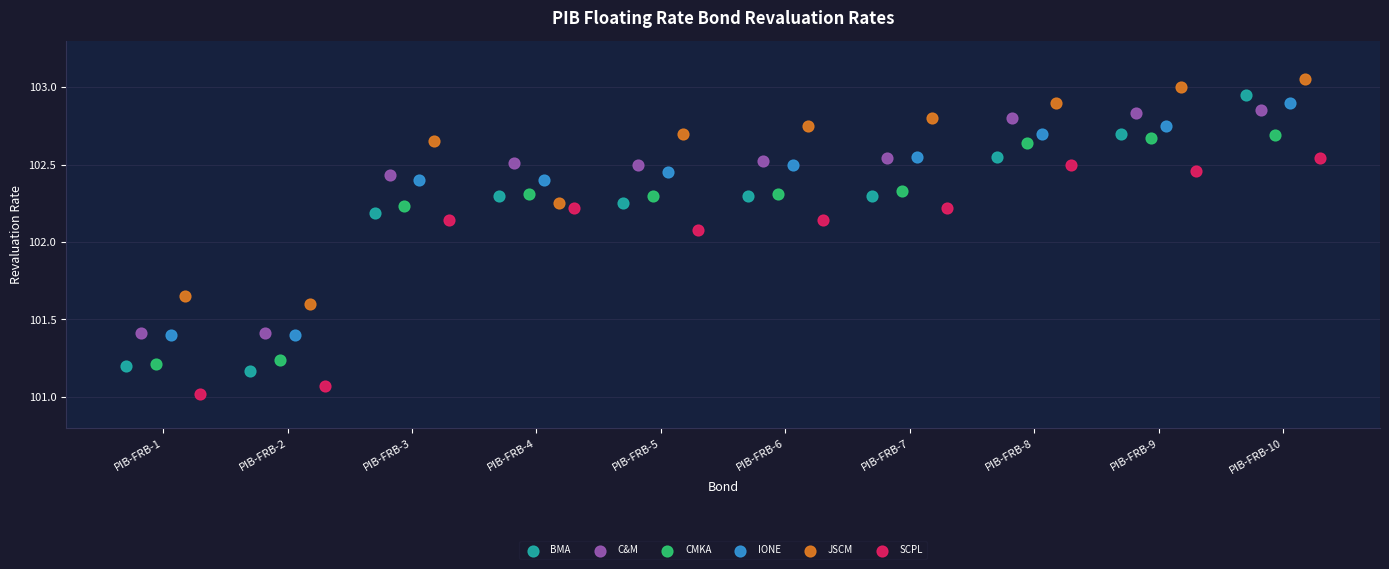

Which series contains the lowest Y value?

SCPL